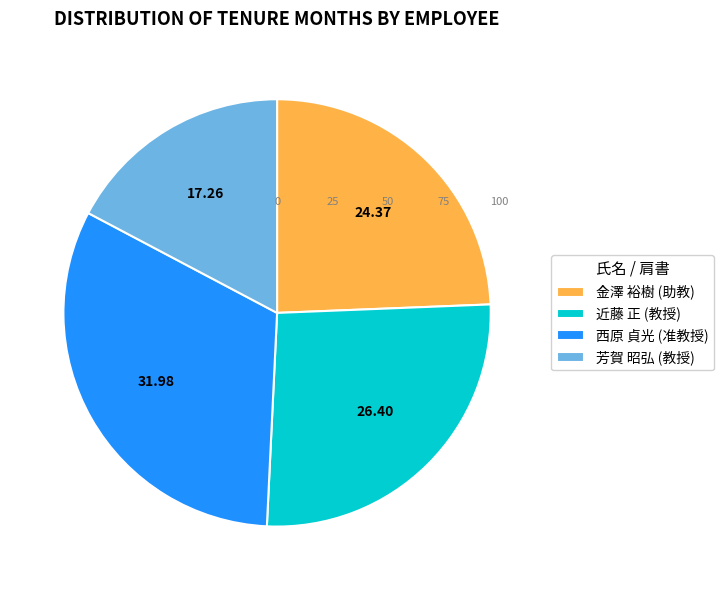

Do 芳賀 昭弘 (教授) and 近藤 正 (教授) together represent more than half of the pie?

No